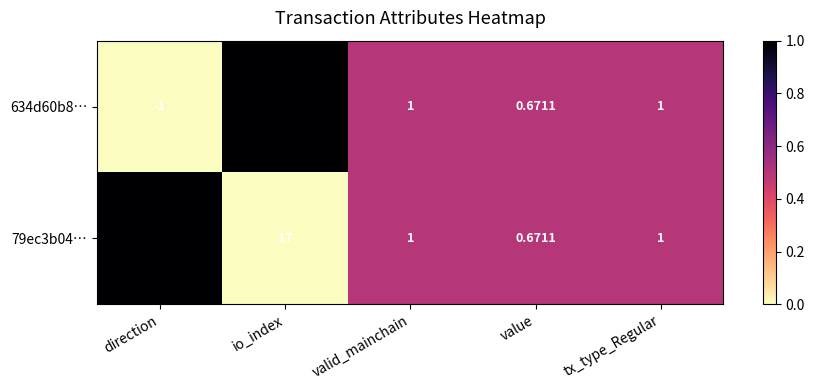

At which label does 634d60b8… first exceed 1?

io_index